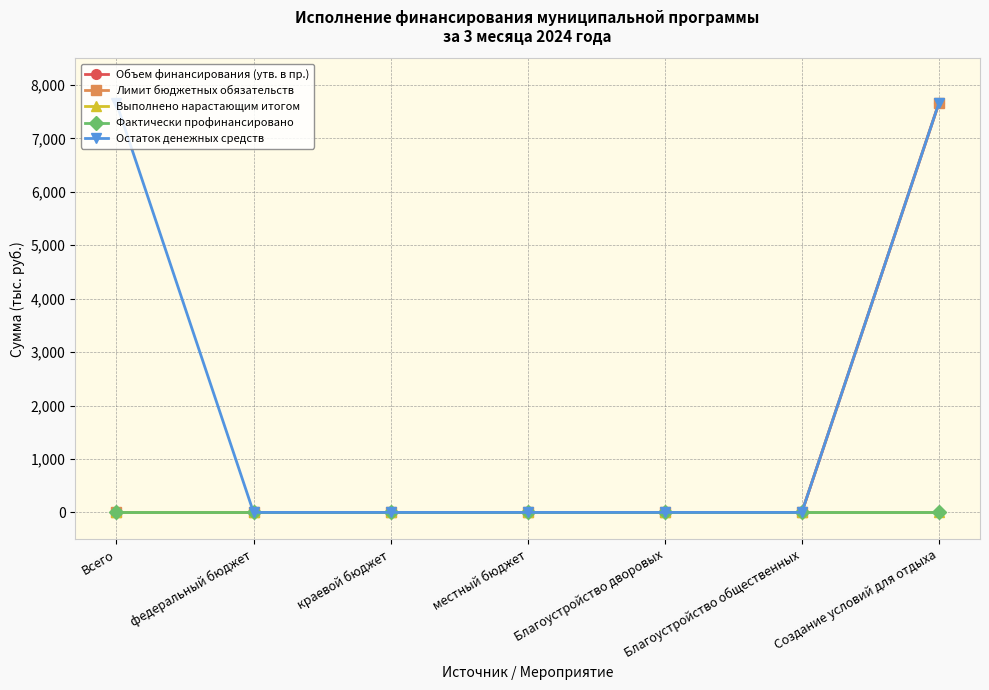

Is this an area chart (filled region under the line)?

No